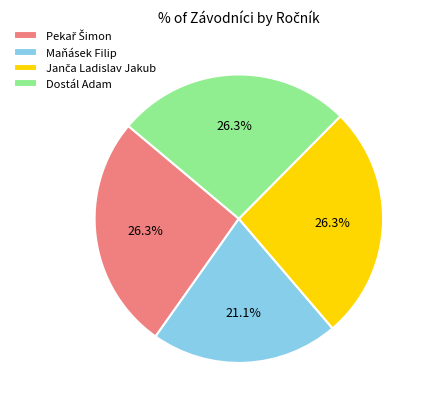

What is the smallest slice in the pie chart?

Maňásek Filip